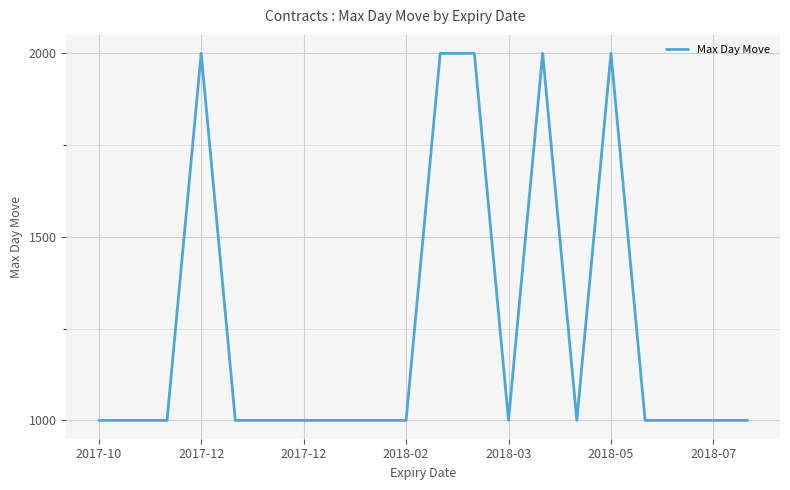

Reading right to left, list all the values displayed in this chart.

1000	1000	1000	1000	2000	1000	2000	1000	2000	2000	1000	1000	1000	1000	1000	1000	2000	1000	1000	1000